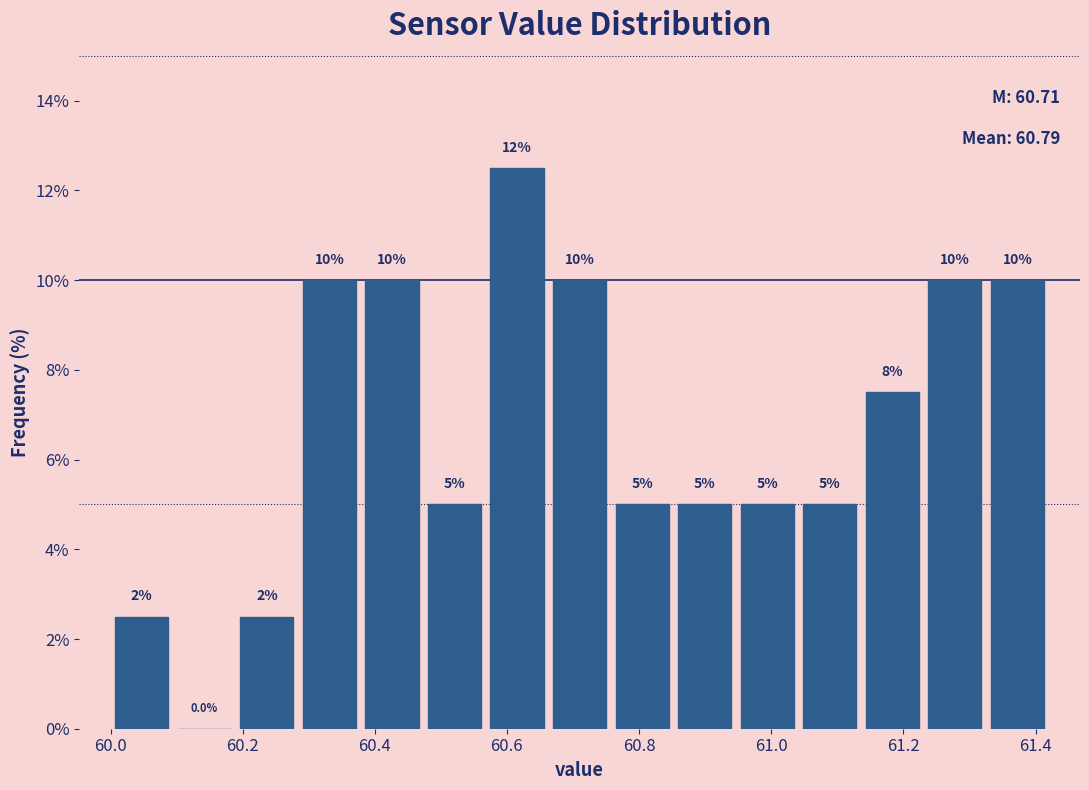

Over which range of the x-axis is the bar tallest?

60.56 to 60.66